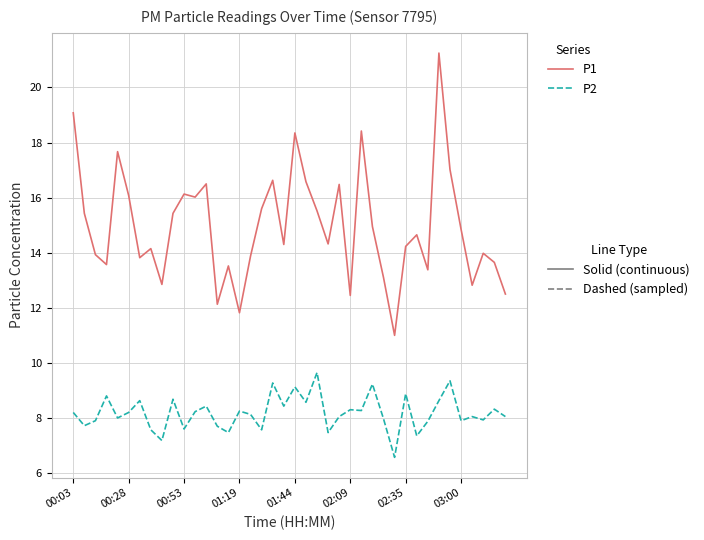

What is the smallest value displayed?

6.6